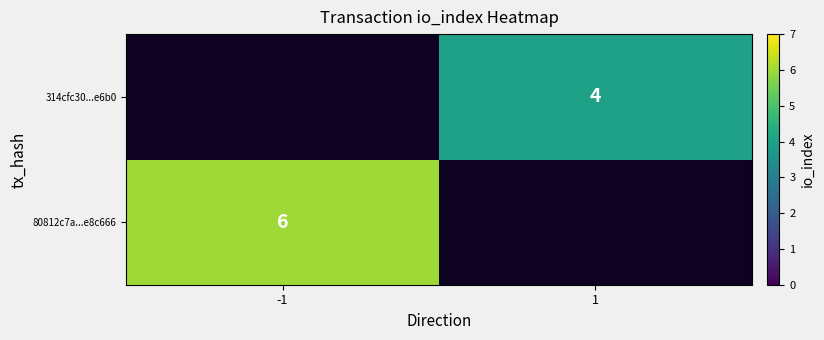

Is it true that 80812c7a...e8c666 equals 6 at -1?

True